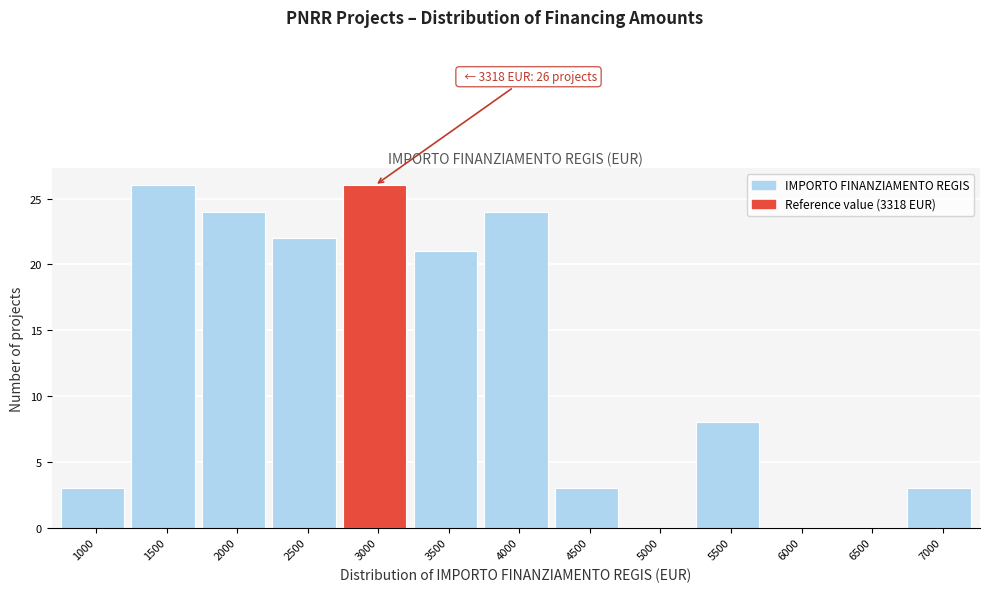

Reading left to right, what are all the values shown in this chart?

1000=3	1500=26	2000=24	2500=22	3000=26	3500=21	4000=24	4500=3	5000=0	5500=8	6000=0	6500=0	7000=3